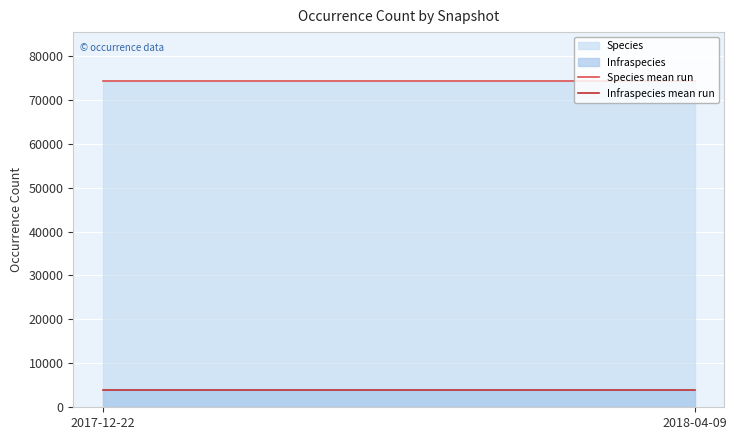

What is the minimum value for Infraspecies mean run?

3968